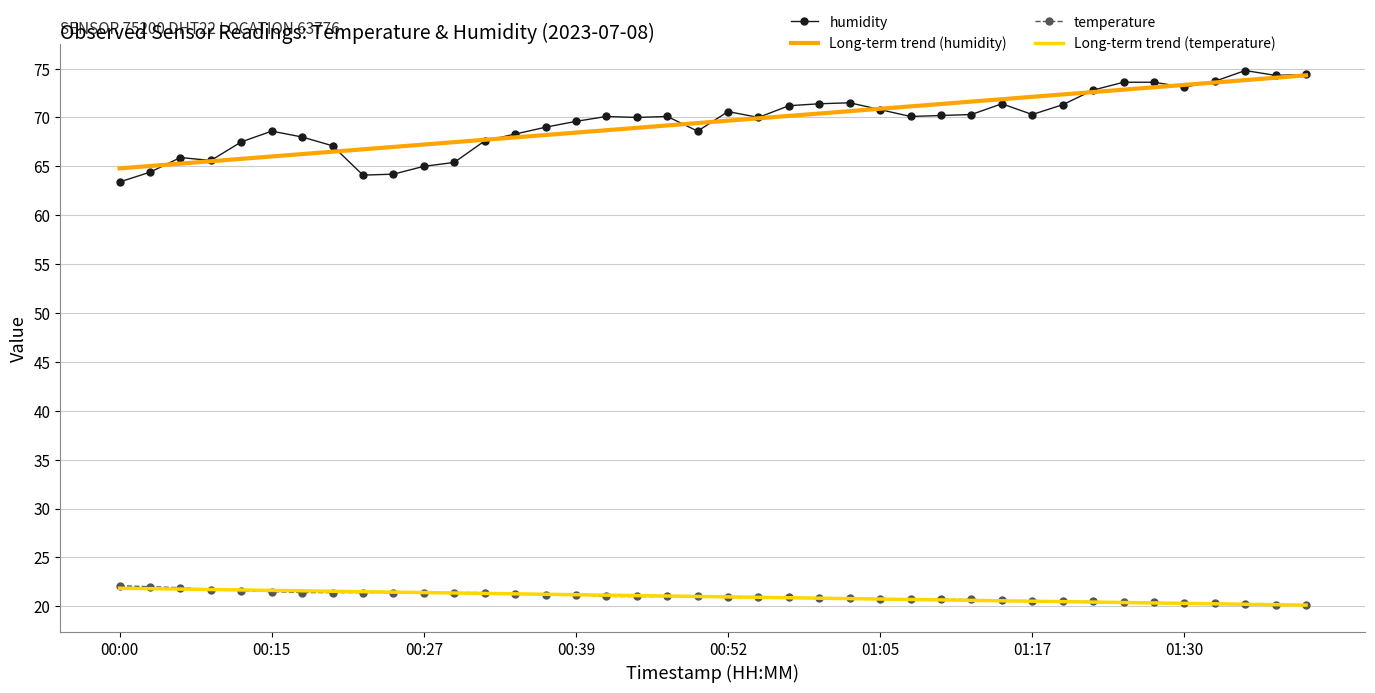

True or false: humidity has more than 0 interior local peaks.

True